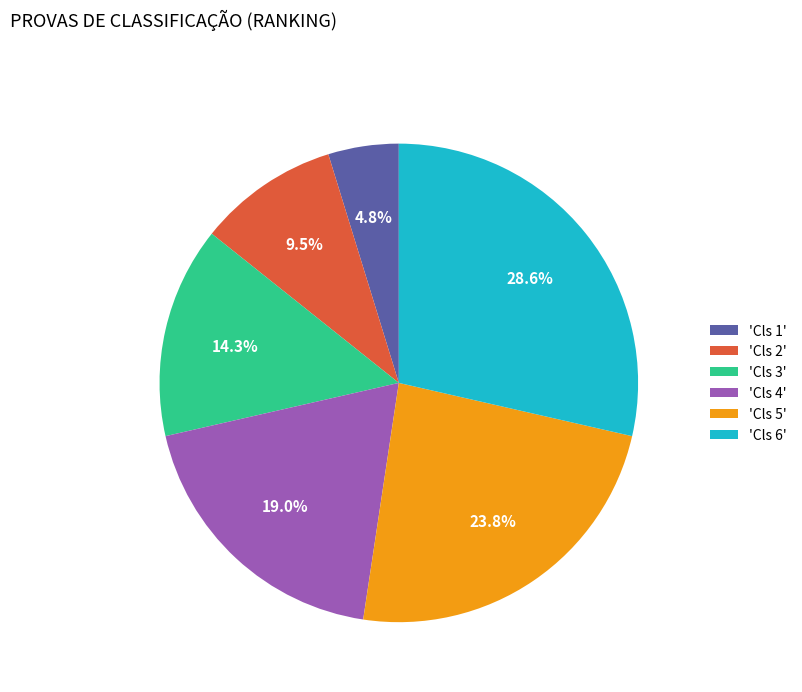

Between 'Cls 3' and 'Cls 4', which is larger?

'Cls 4'